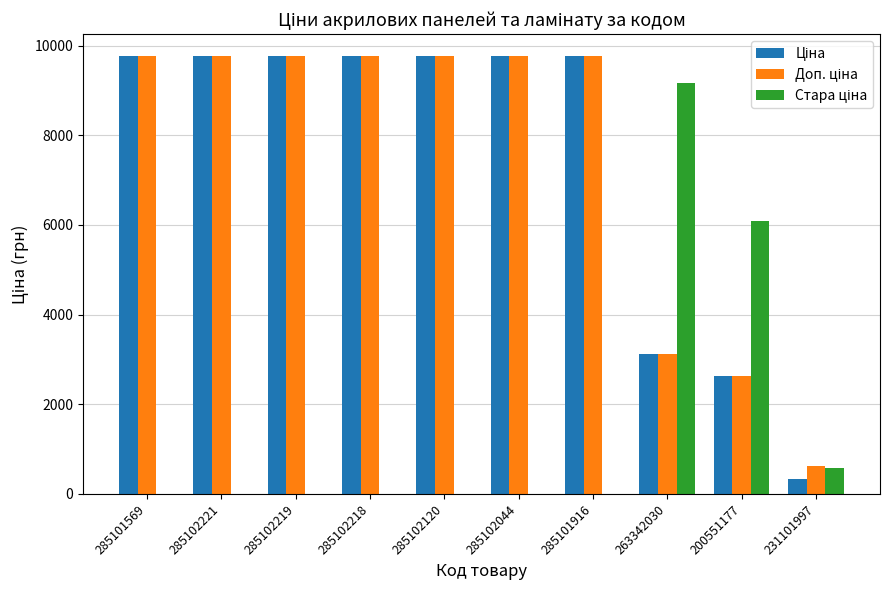

Which label corresponds to the largest value in the chart?

285101569